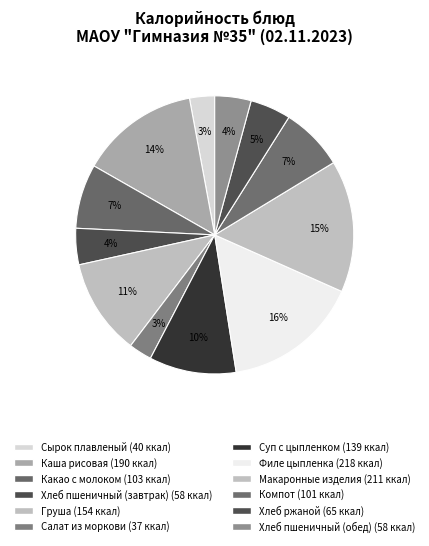

To the nearest percent, what is the average slice percentage?

8%